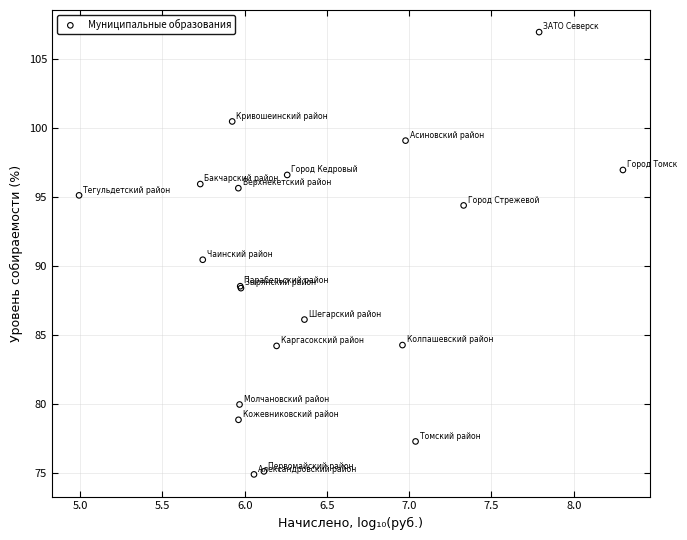

What Y value in the scatter plot is closest to 90?

90.4